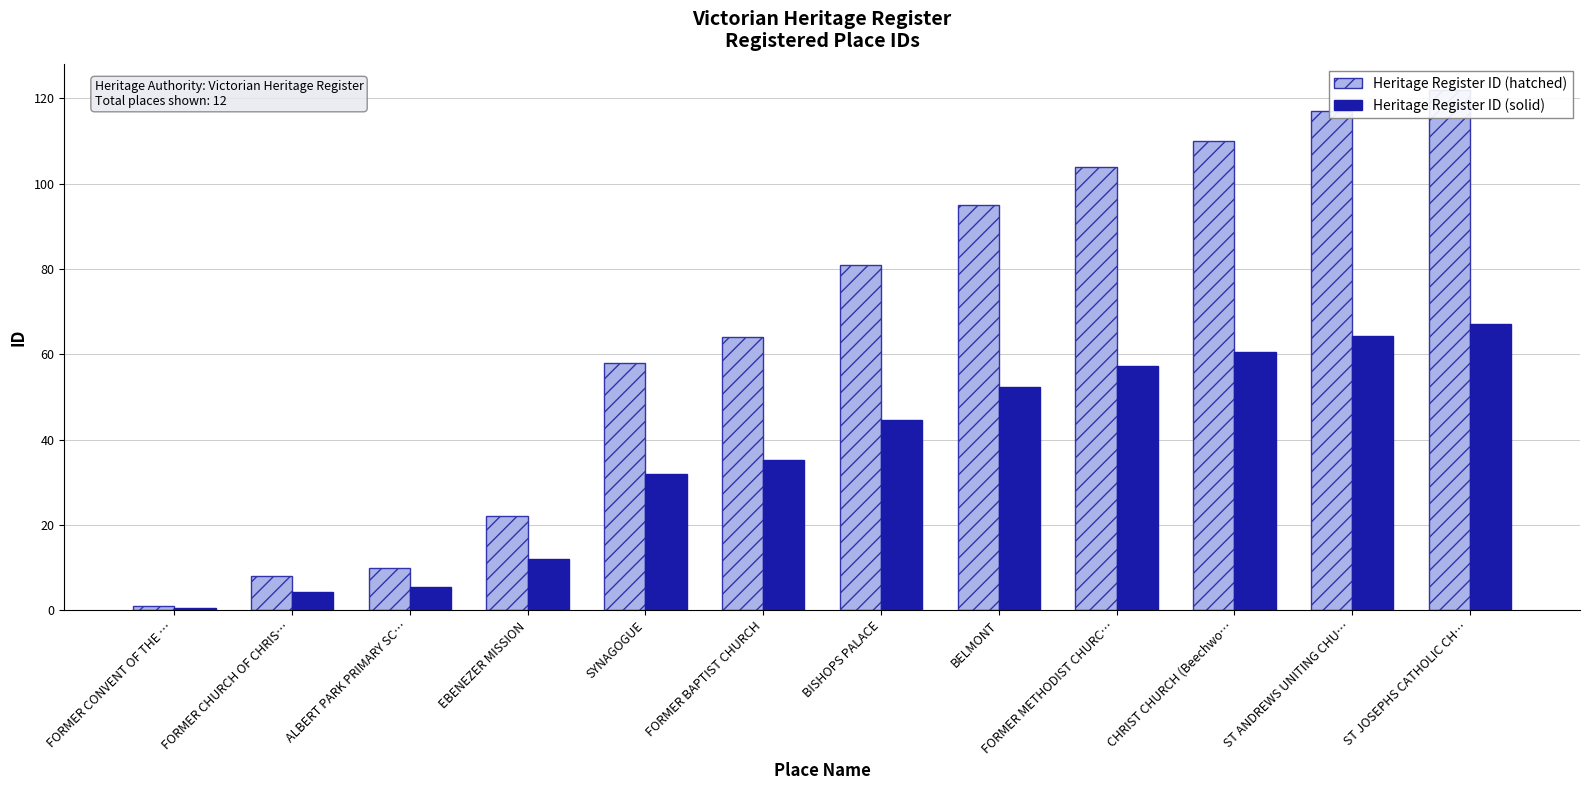

Where is Heritage Register ID (solid) nearest to the value 33?

SYNAGOGUE